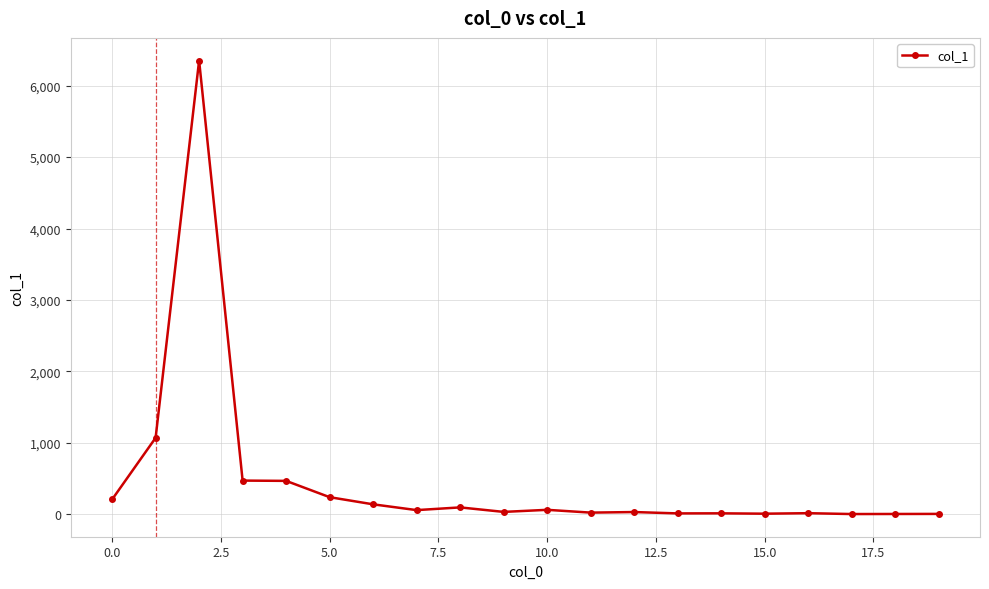

How many lines are shown in the chart?

1